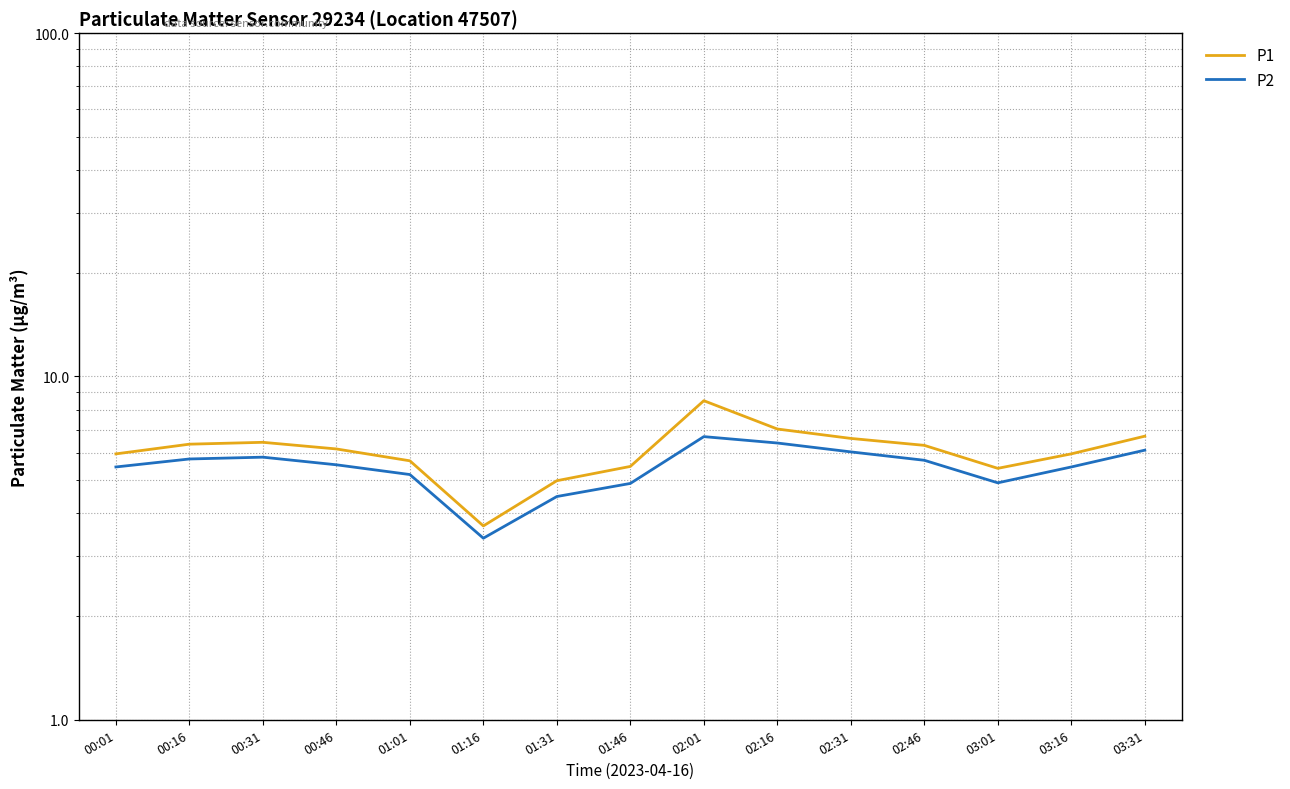

What value does the P1 series have at 01:46?

5.5